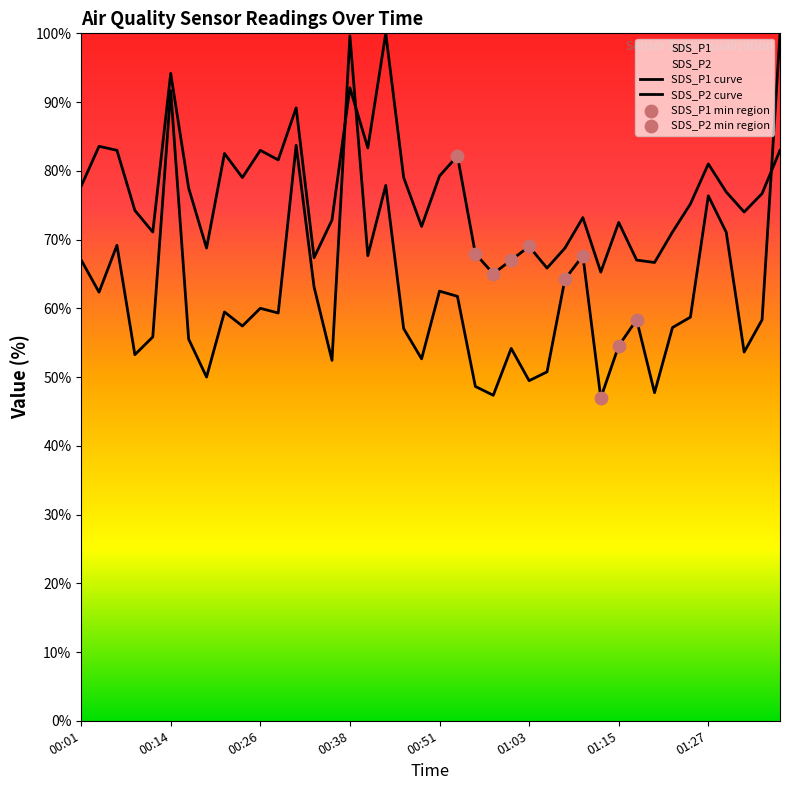

Which series reaches the maximum Y coordinate?

SDS_P1